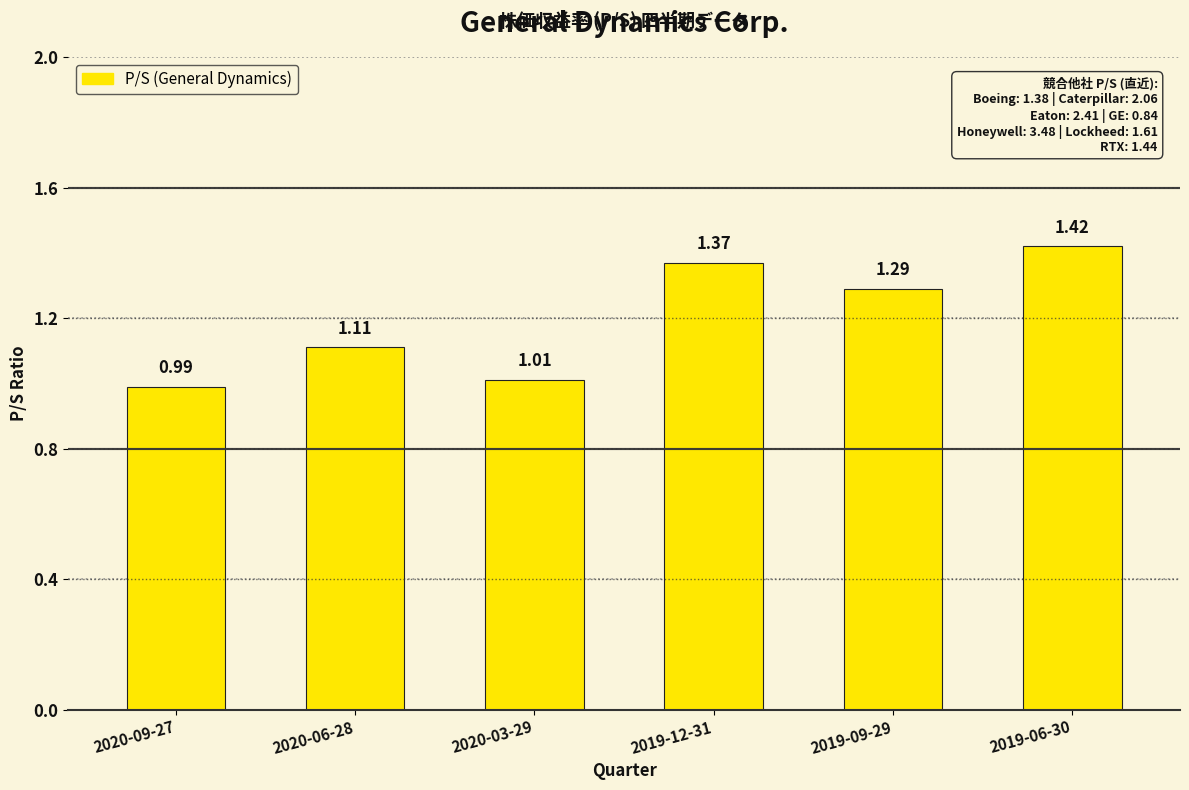

What is the average value?

1.2